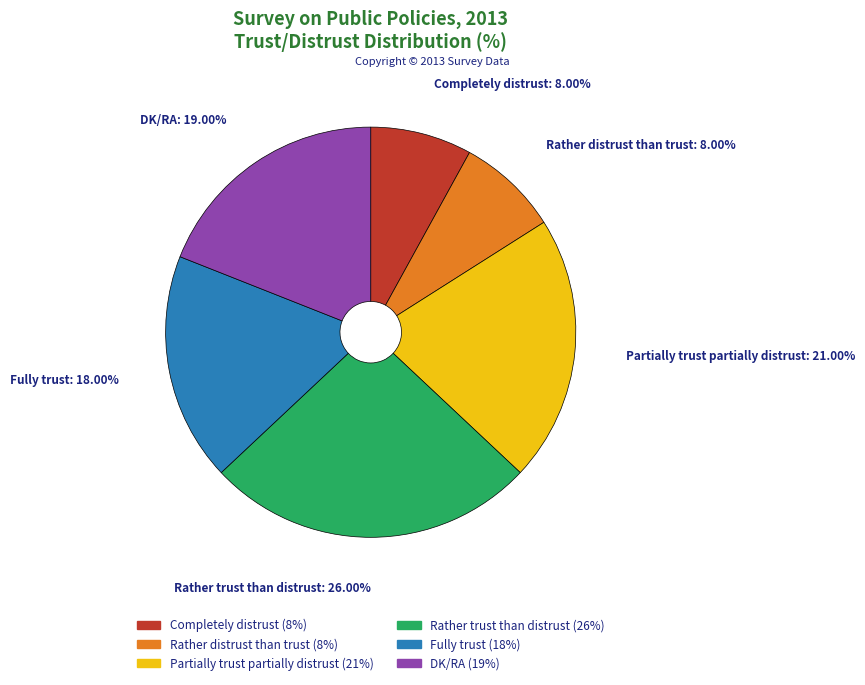

Approximately how many times larger is the value at Fully trust compared to DK/RA?

0.9